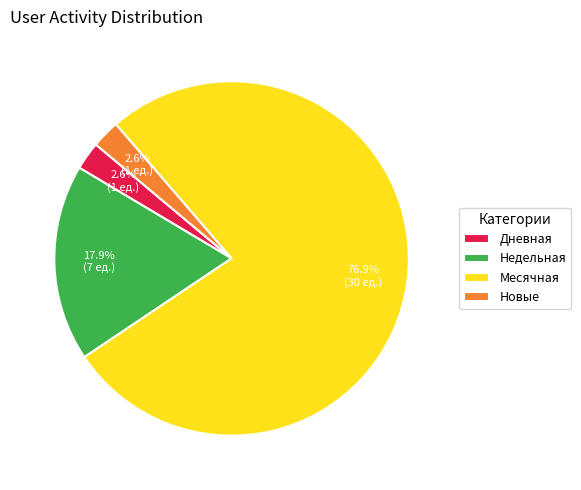

What is the largest slice in the pie chart?

Месячная